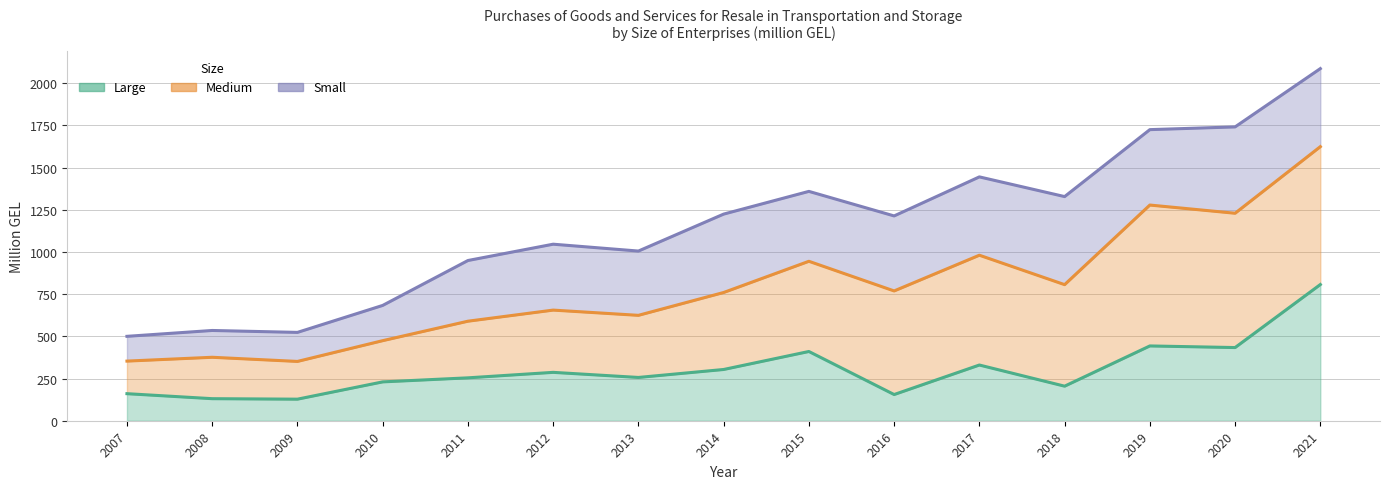

Reading left to right, list all the values displayed in this chart.

Large: 160.3	130.7	127.7	230.1	254.1	286.6	256.4	303.6	410.2	155.2	330.0	204.7	443.1	433.5	806.9
Medium: 353.3	375.9	351.3	474.3	589.6	655.4	624.4	759.7	944.6	768.9	980.5	806.2	1277.8	1229.2	1623.7
Small: 500.0	534.7	523.3	683.1	949.1	1045.8	1005.2	1224.1	1358.7	1213.3	1444.6	1327.9	1724.5	1740.7	2086.1